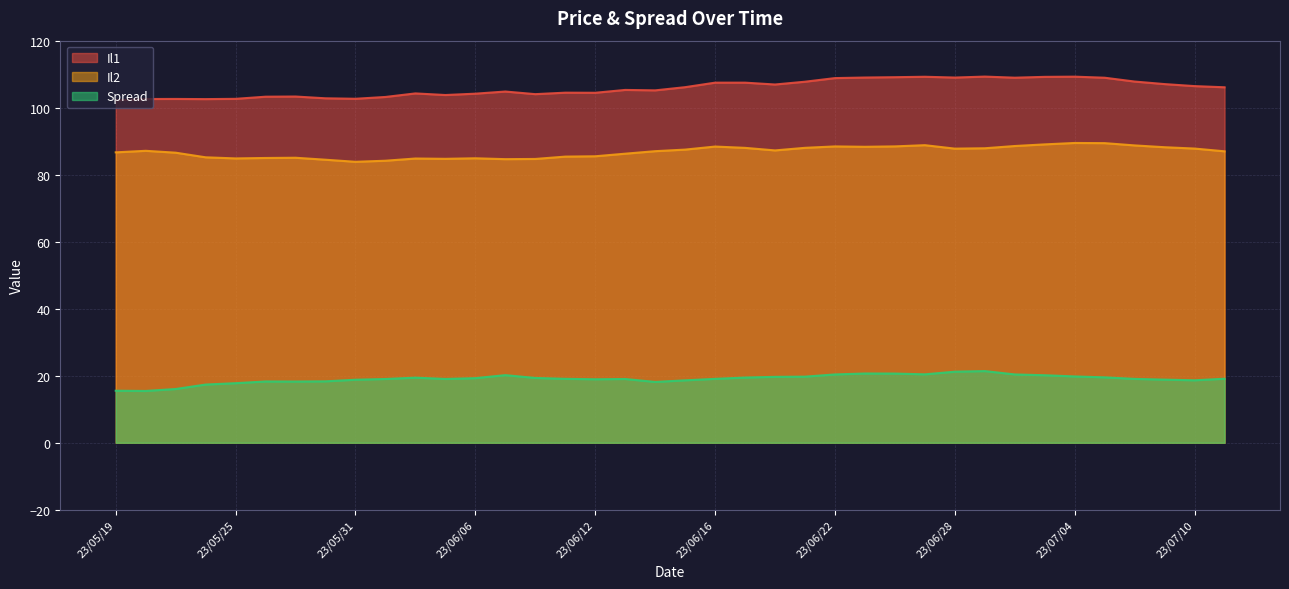

True or false: Il2 and Spread intersect in this chart.

False